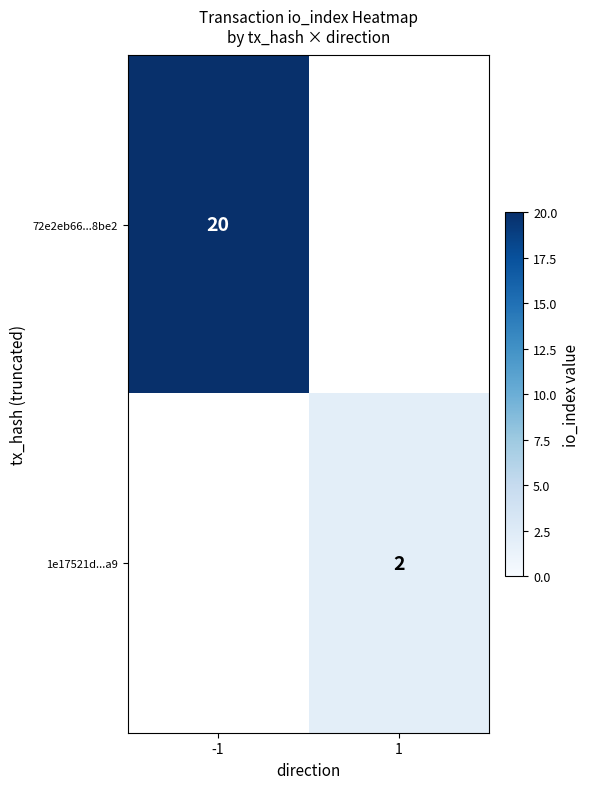

Is the value of 1e17521d...a9 at 1 greater than the value of 72e2eb66...8be2 at -1?

No